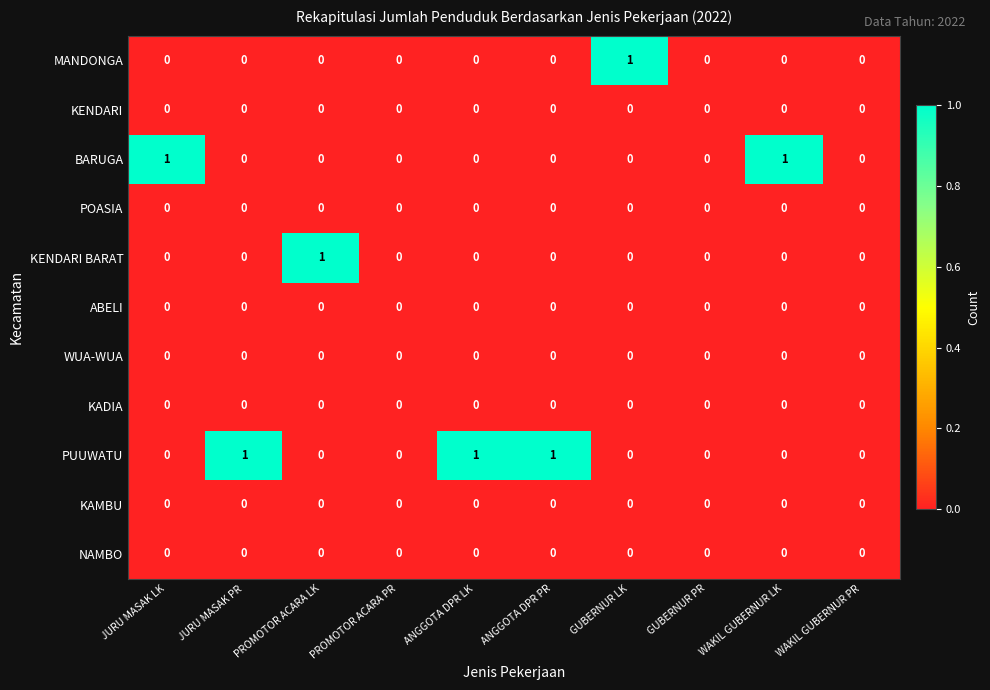

Which series has the largest total across all categories?

PUUWATU